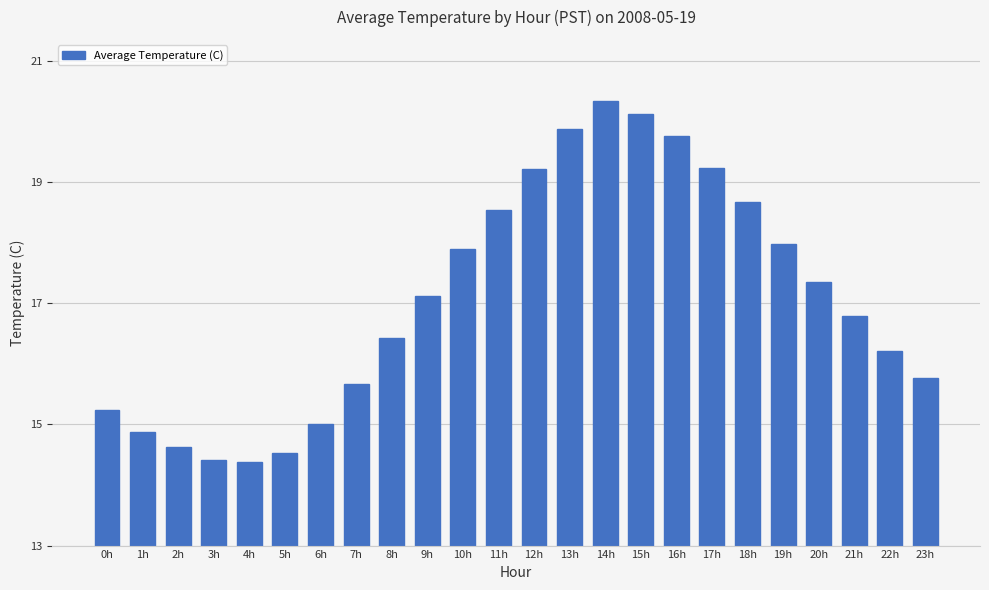

At which label does the data first exceed 17?

9h